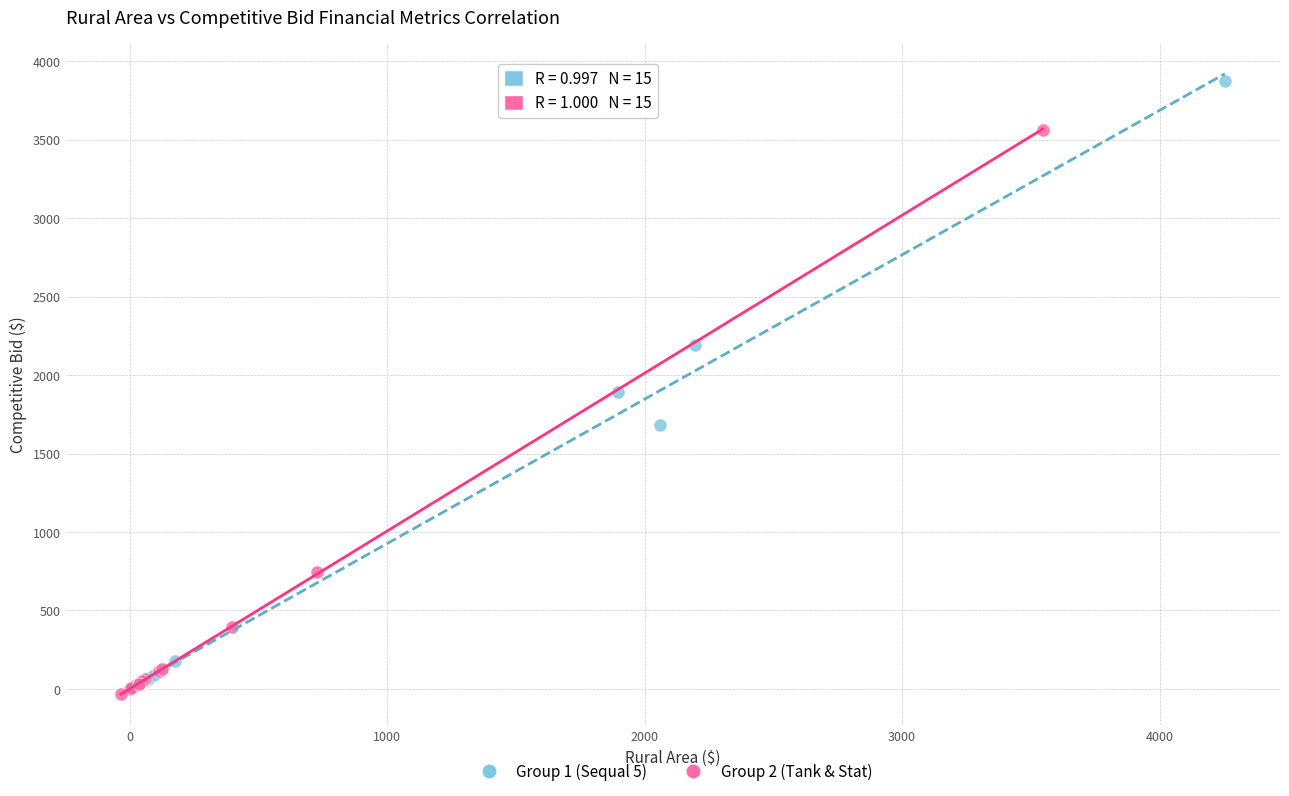

Which series has the widest spread of Y values?

Group 1 (Sequal 5)